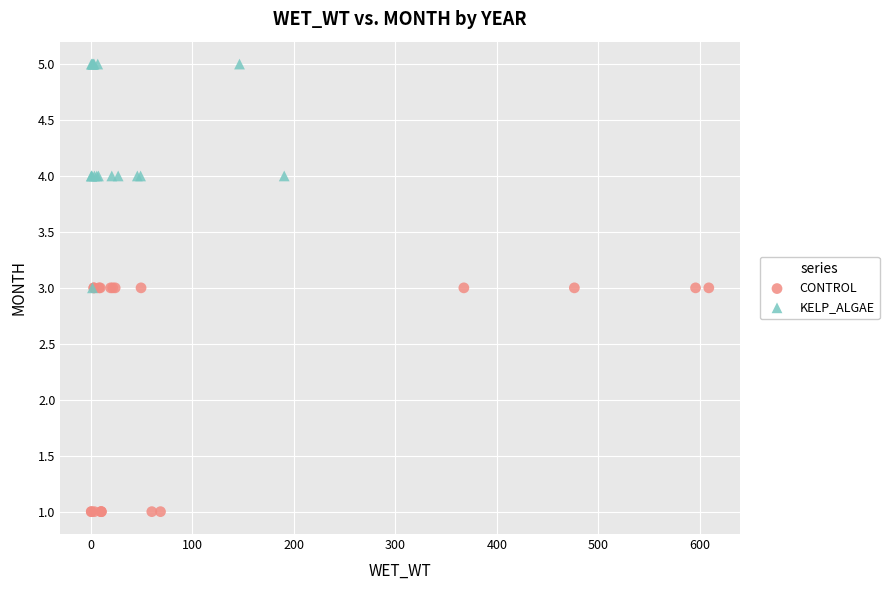

Which series reaches the maximum Y coordinate?

KELP_ALGAE